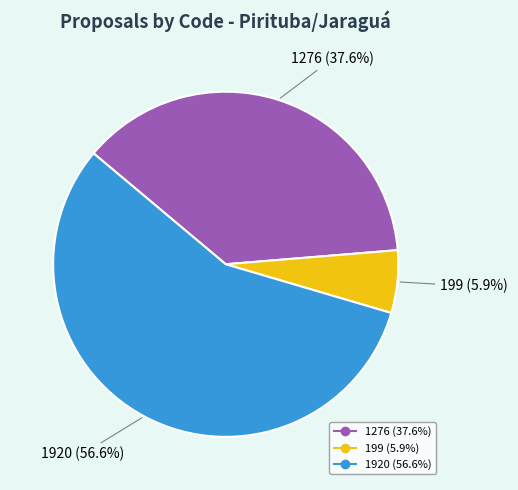

Count the number of slices in the pie.

3